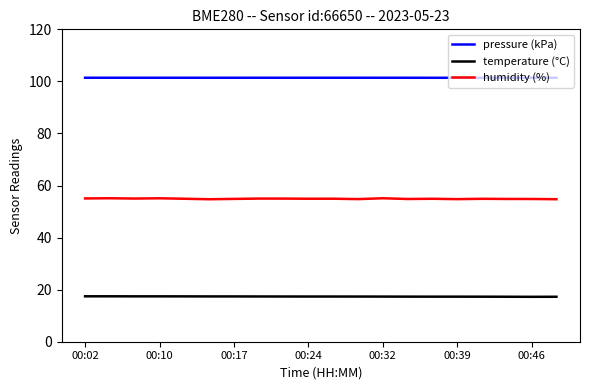

What is the sum of all humidity (%) values?

1098.3